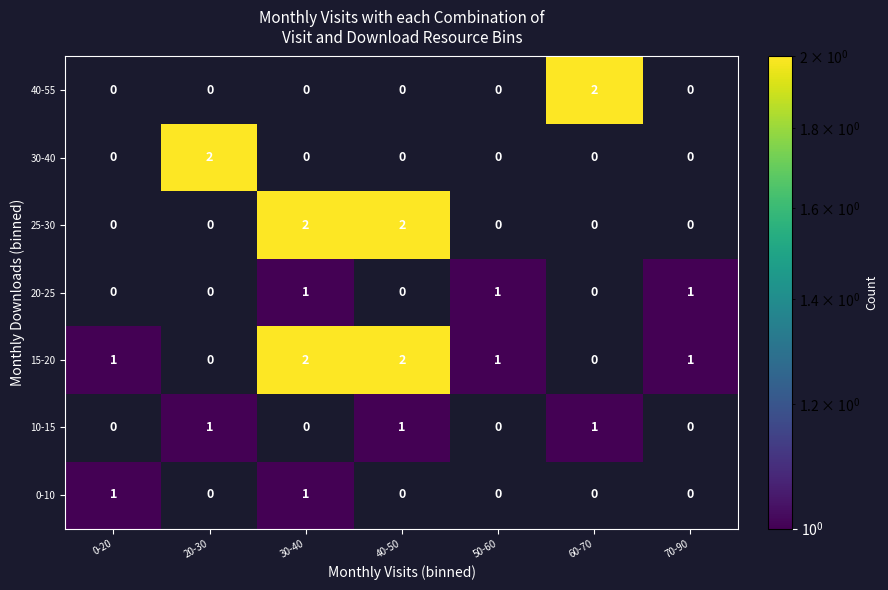

The value of 10-15 at 0-20 is 0. True or false?

True